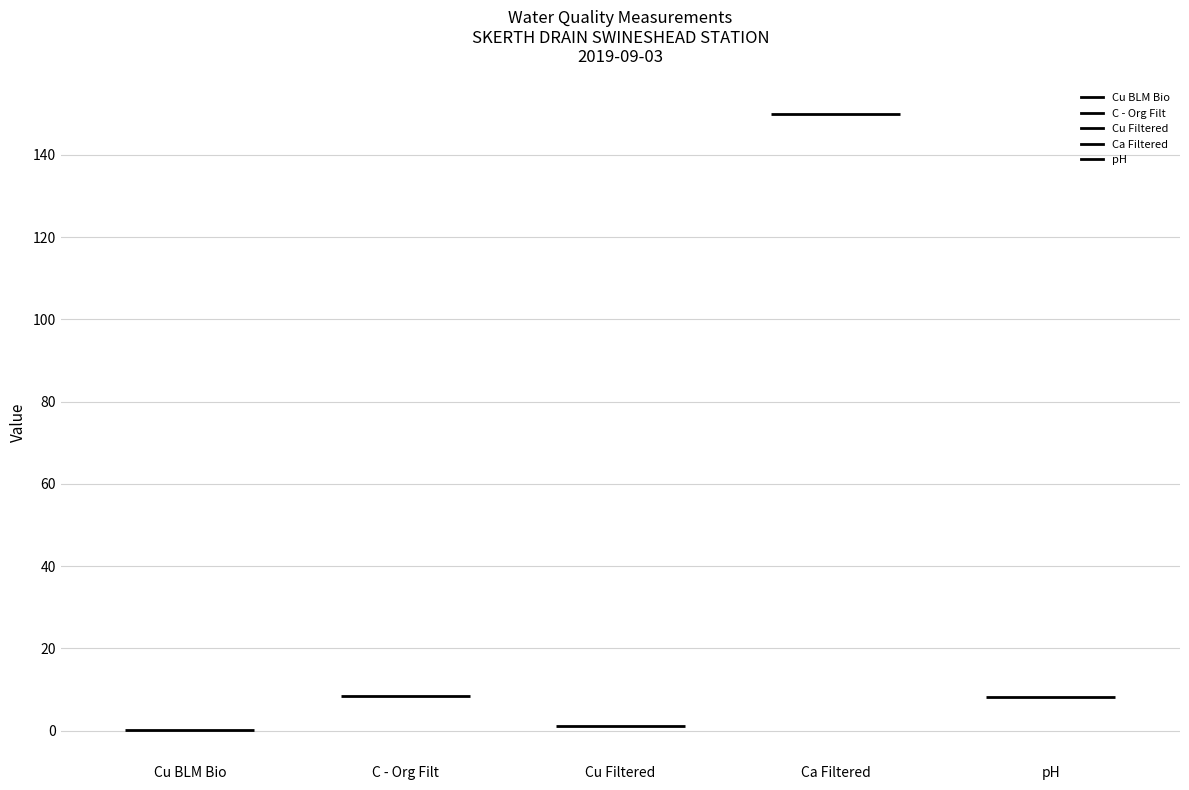

What is the change in value from Cu BLM Bio to pH?

+8.2